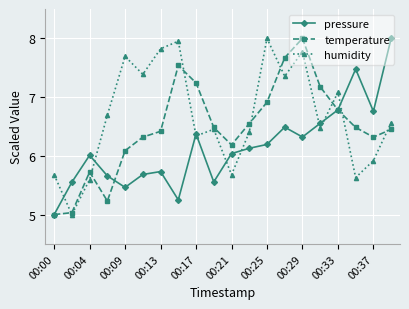

Rank the series by their average value, from highest to lowest.

humidity, temperature, pressure